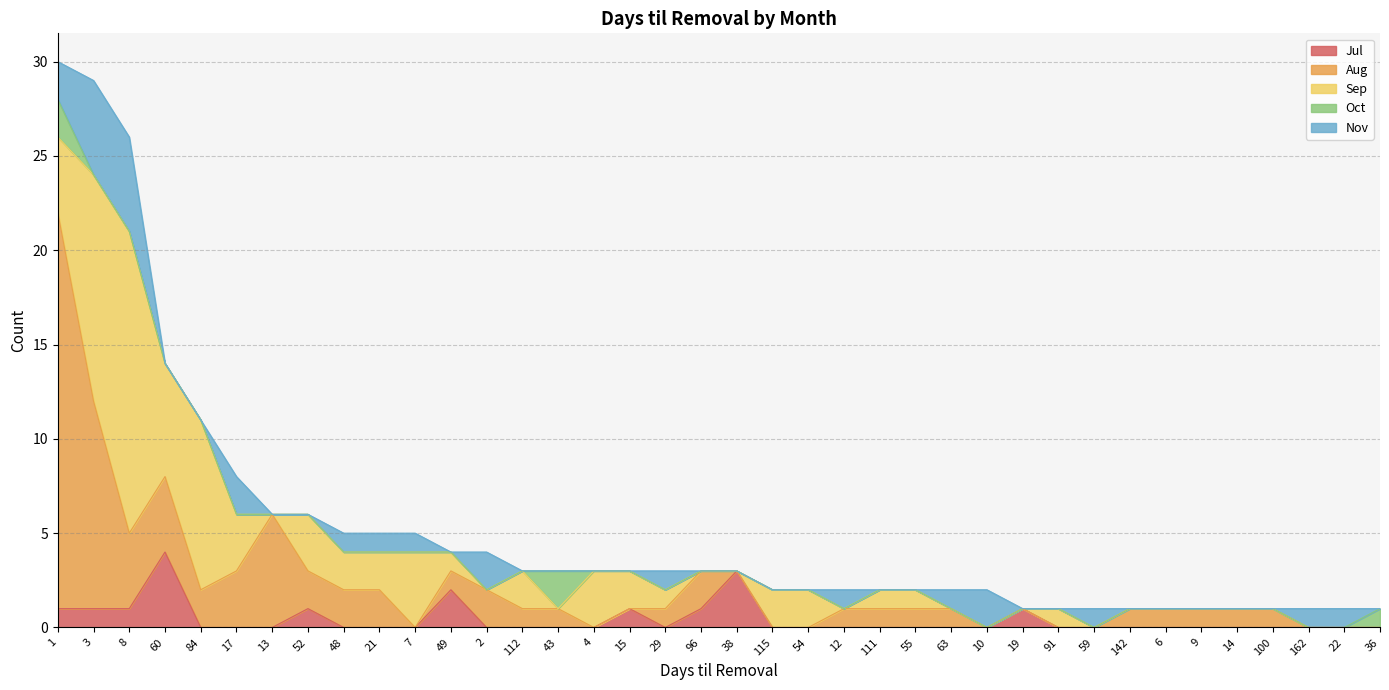

Where is the first local maximum for Jul?

60